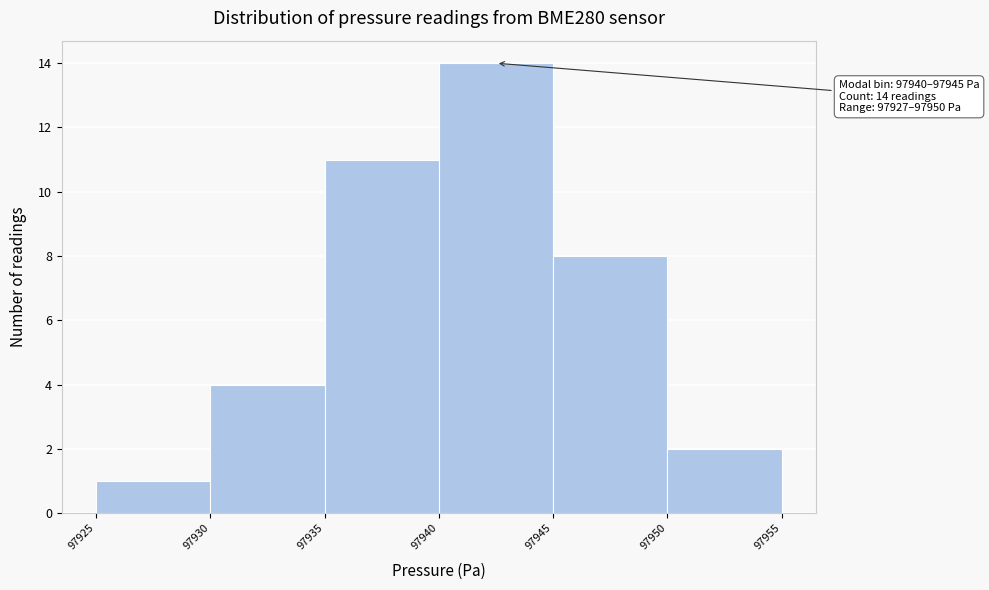

Which range on the x-axis has the tallest bar?

97940 to 97945